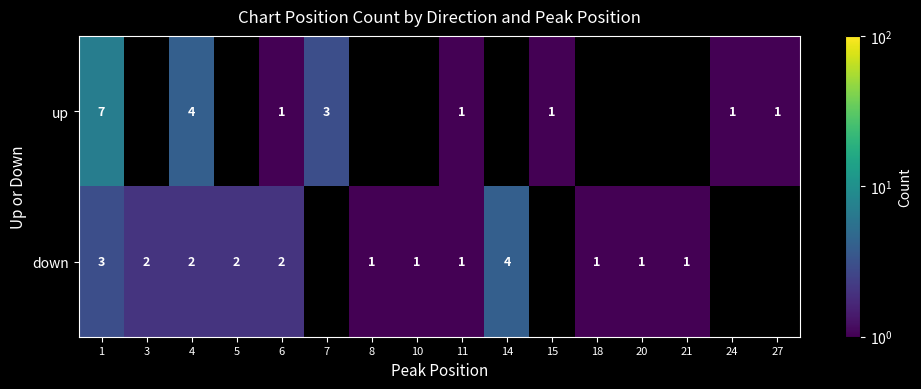

What is the sum of the up values at 1 and 7?

10